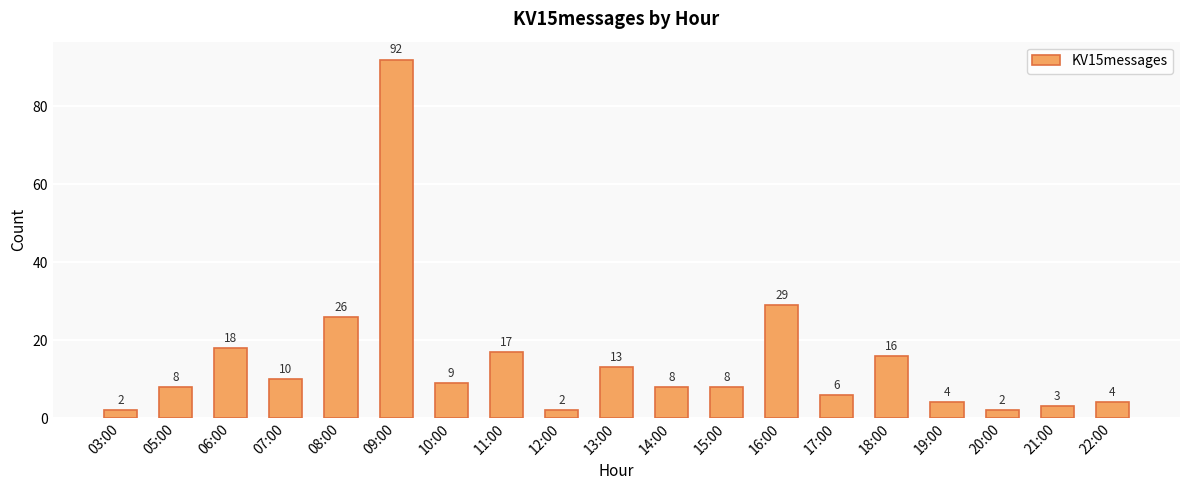

What is the change in value from 07:00 to 21:00?

-7